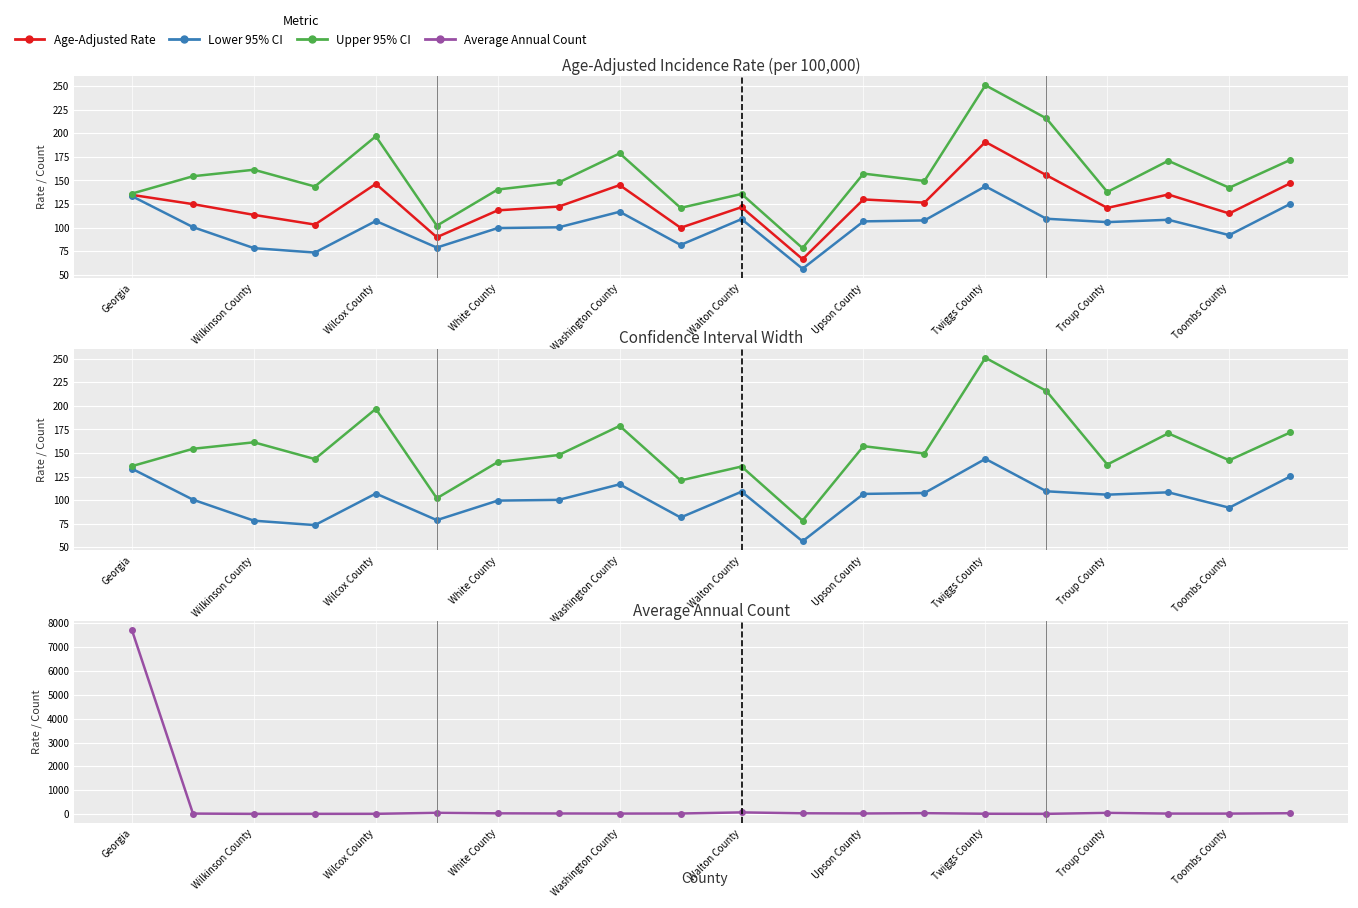

At which category does Age-Adjusted Rate reach its first local valley?

White County